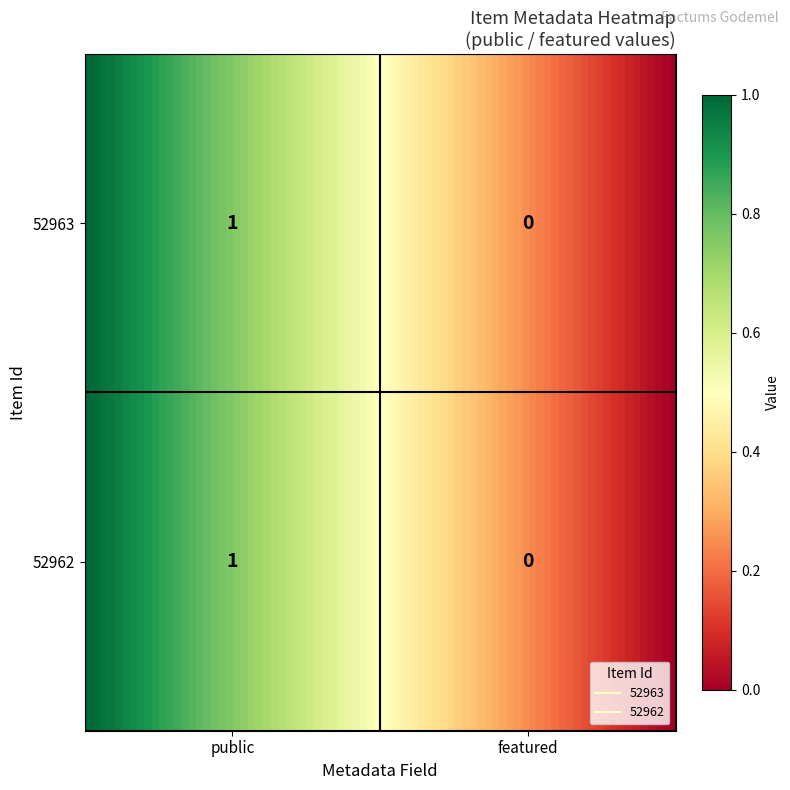

Count the 52963 values in the range 0 to 1.

2